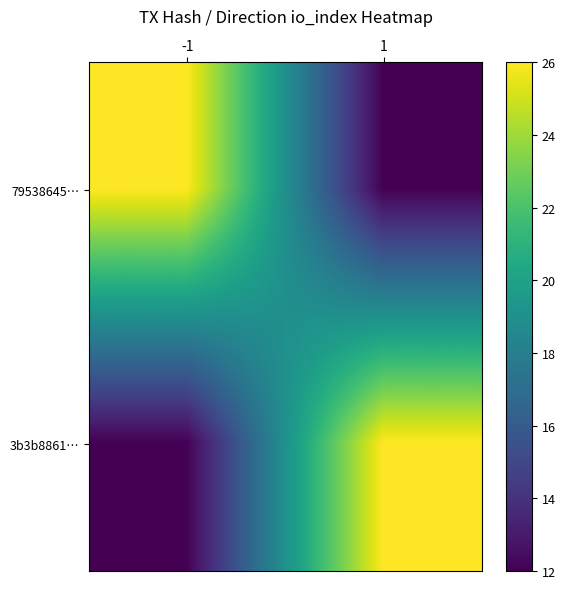

Which series has the largest total across all categories?

79538645…